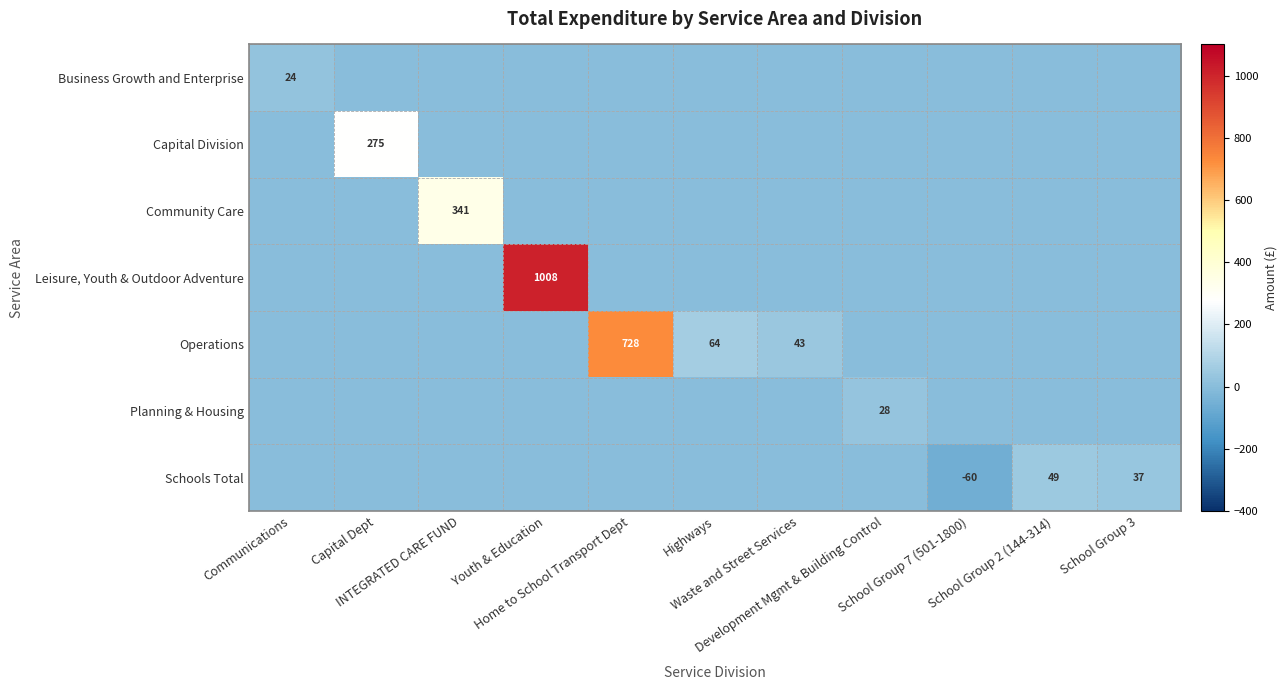

Which series has the largest total across all categories?

Leisure, Youth & Outdoor Adventure